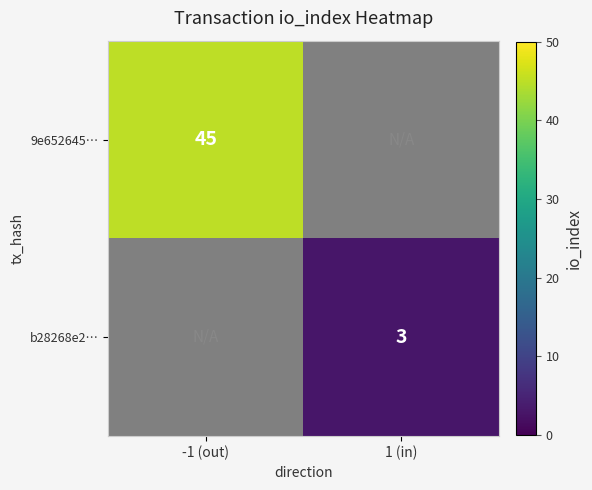

The b28268e2… series shows 5 at 1 (in). True or false?

False